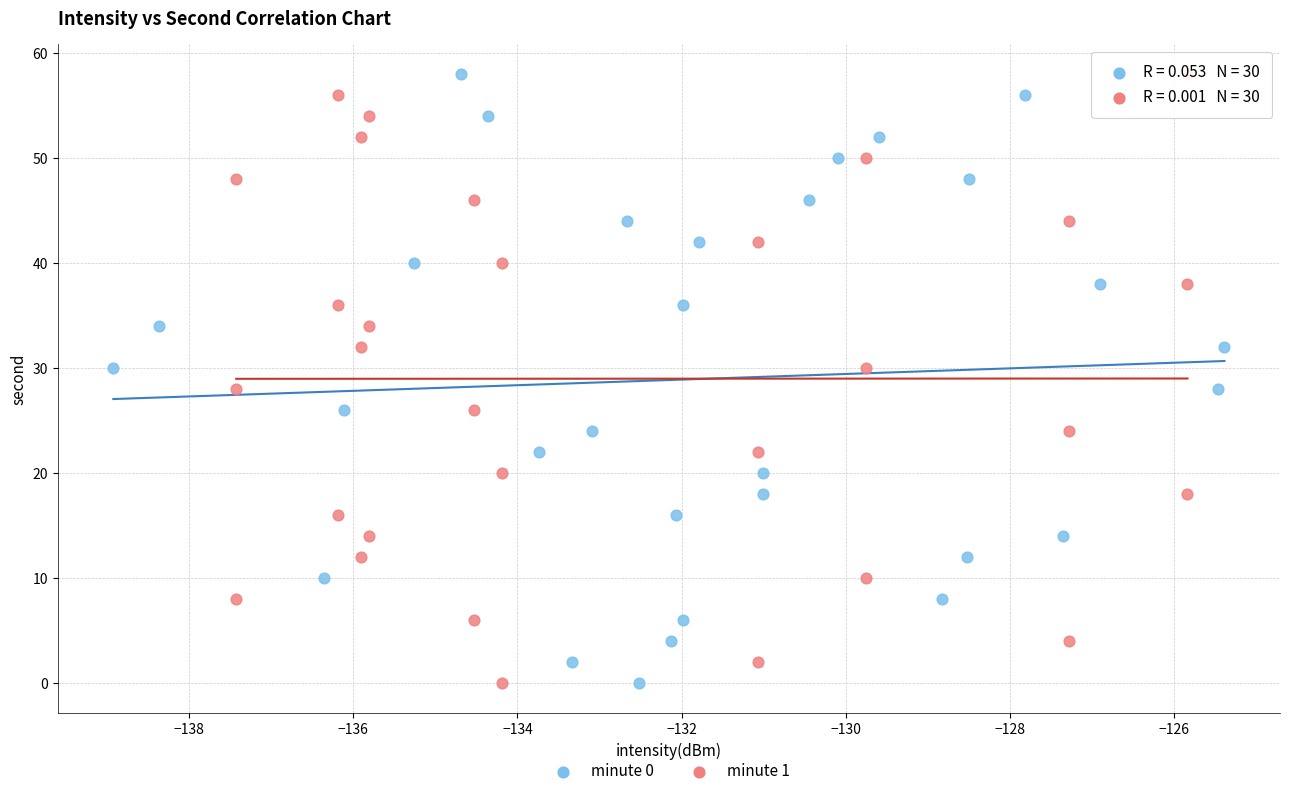

What are all the series names shown in the legend?

minute 0, minute 1